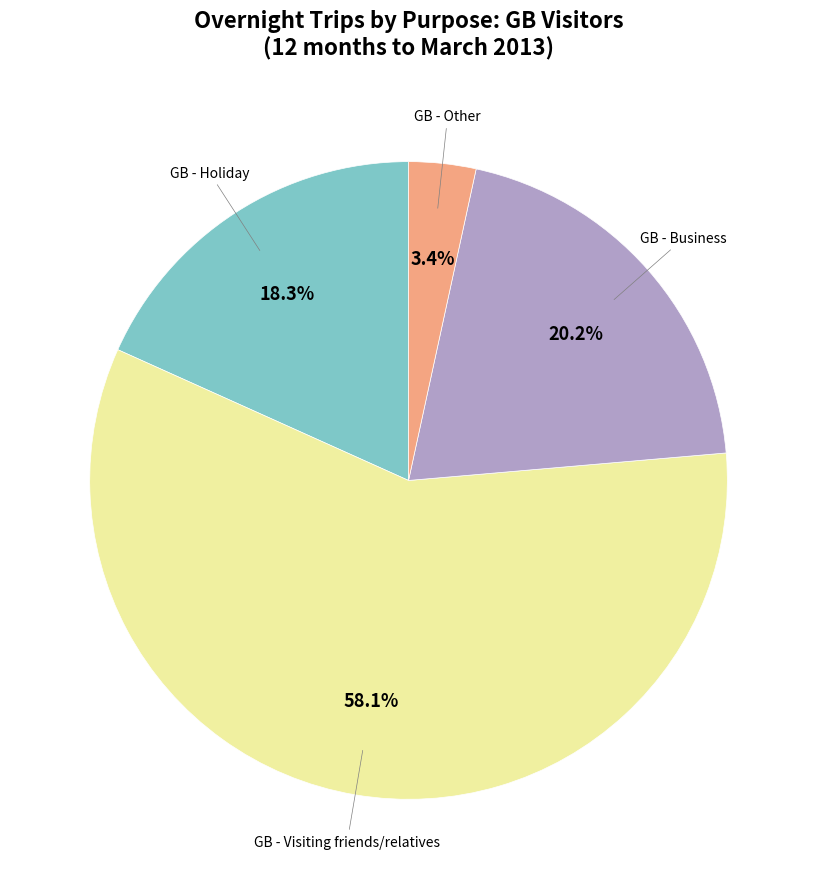

Approximately how many times larger is the value at GB - Holiday compared to GB - Business?

0.9